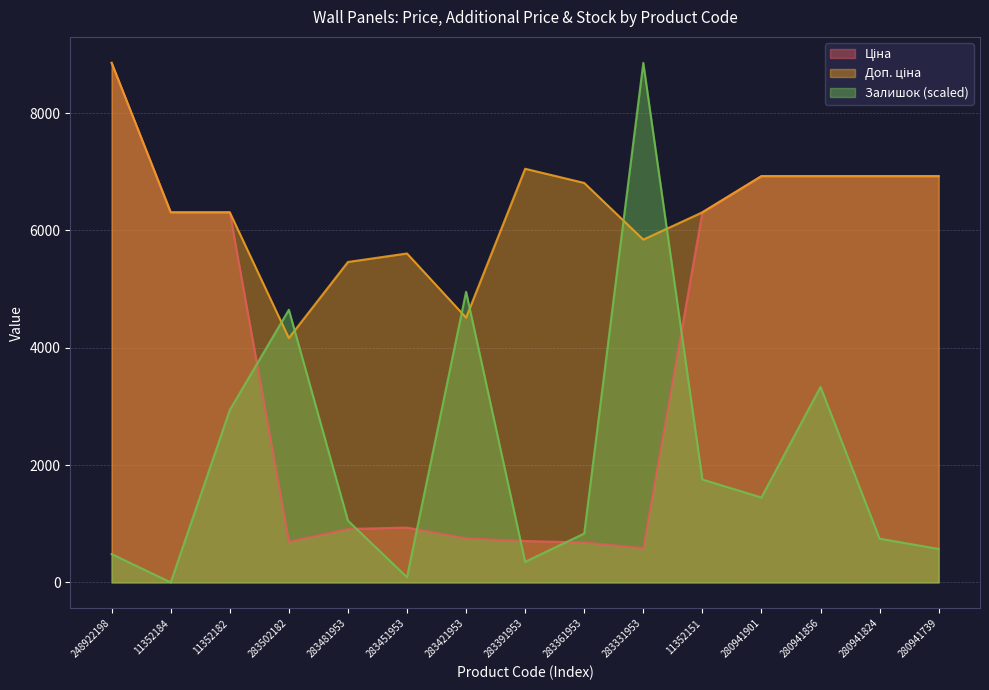

How many lines are shown in the chart?

3